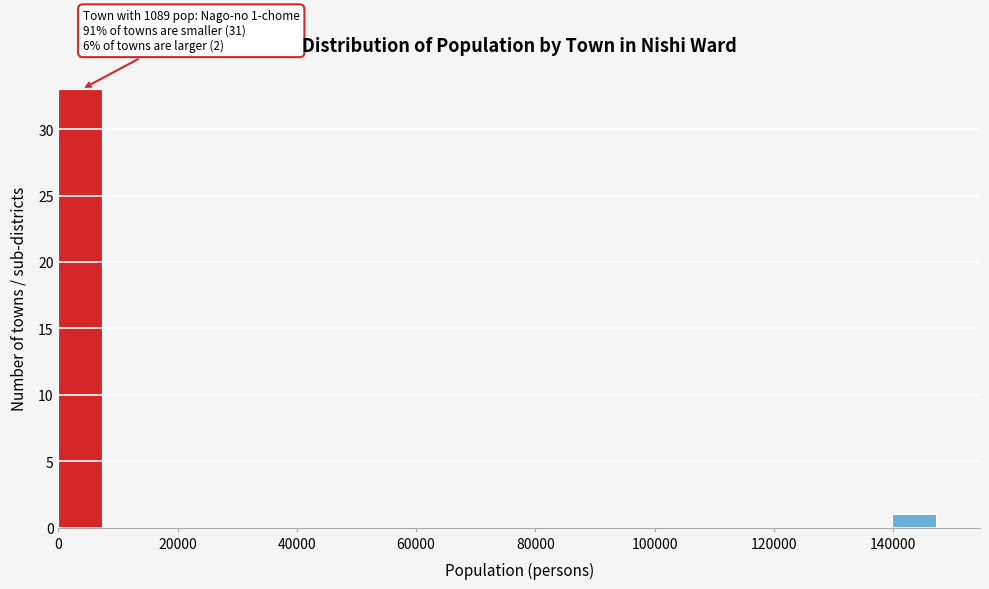

Around what value on the x-axis is the tallest bar? Give the approximate position of its centre, as read against the axis.

4000